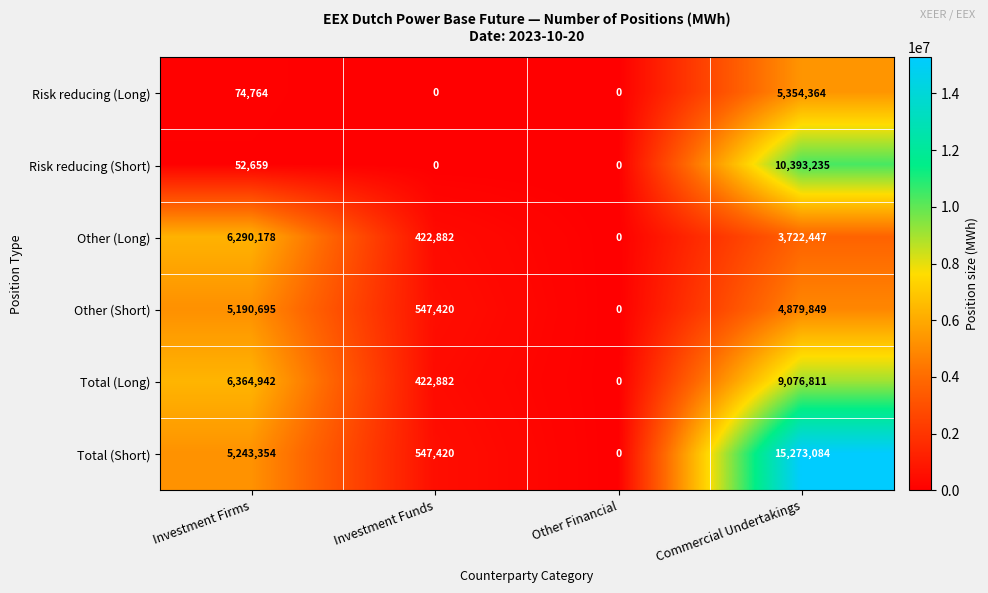

Reading left to right, transcribe all the data shown in this chart.

Risk reducing (Long): Investment Firms=74764	Investment Funds=0	Other Financial=0	Commercial Undertakings=5354364
Risk reducing (Short): Investment Firms=52659	Investment Funds=0	Other Financial=0	Commercial Undertakings=10393235
Other (Long): Investment Firms=6290178	Investment Funds=422882	Other Financial=0	Commercial Undertakings=3722447
Other (Short): Investment Firms=5190695	Investment Funds=547420	Other Financial=0	Commercial Undertakings=4879849
Total (Long): Investment Firms=6364942	Investment Funds=422882	Other Financial=0	Commercial Undertakings=9076811
Total (Short): Investment Firms=5243354	Investment Funds=547420	Other Financial=0	Commercial Undertakings=15273084